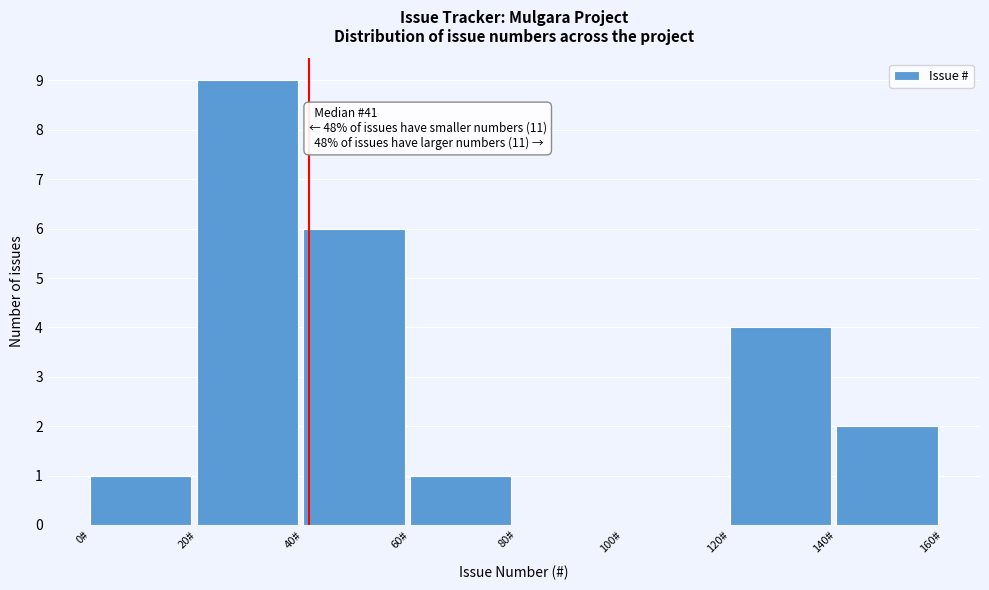

Which range on the x-axis has the tallest bar?

20 to 40